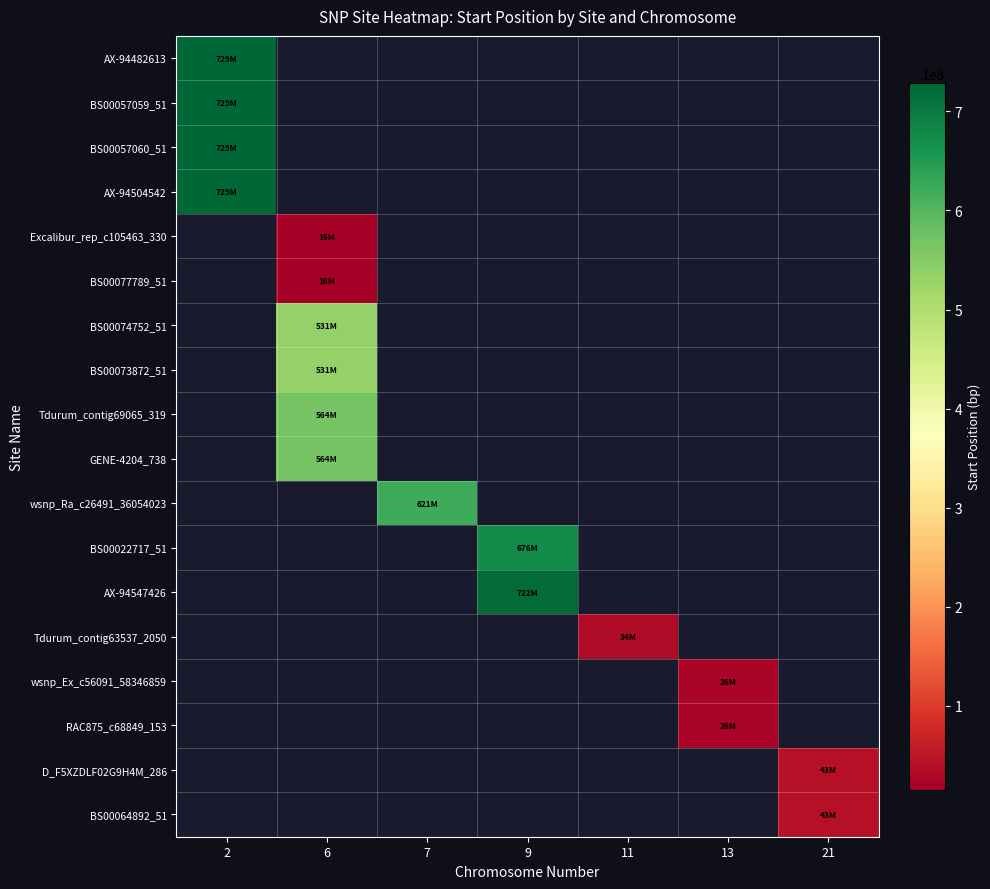

What is the minimum value shown in the chart?

15227844.0